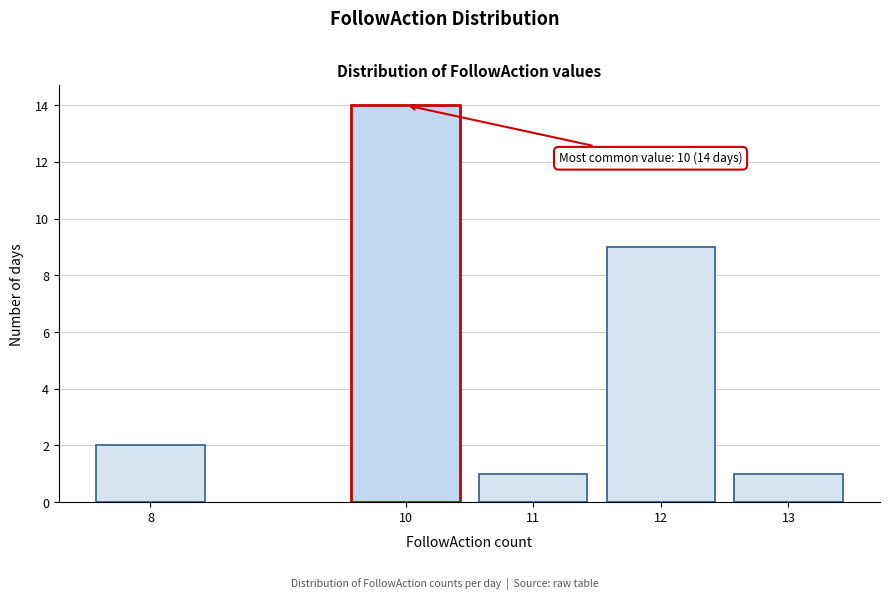

Reading right to left, extract all data points from this chart.

1	9	1	14	2